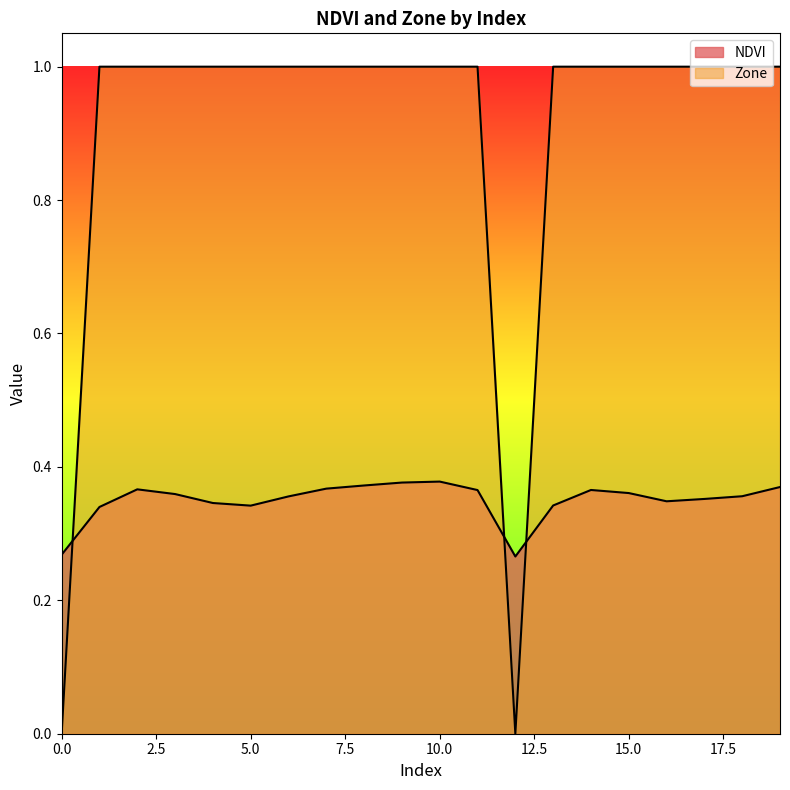

At which category is the sum across all series the highest?

10